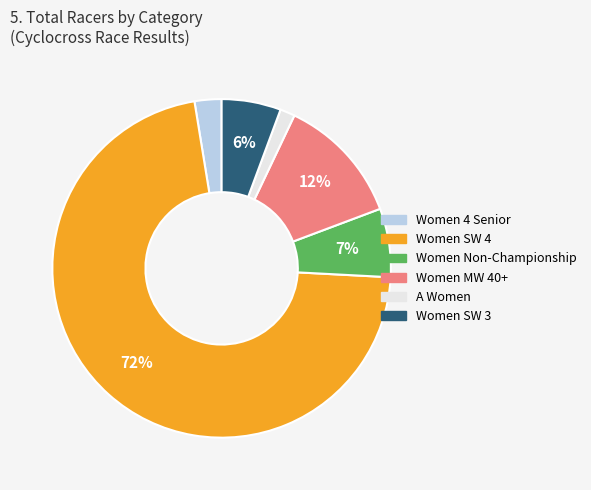

Combined, do Women SW 4 and Women 4 Senior account for over 50%?

Yes